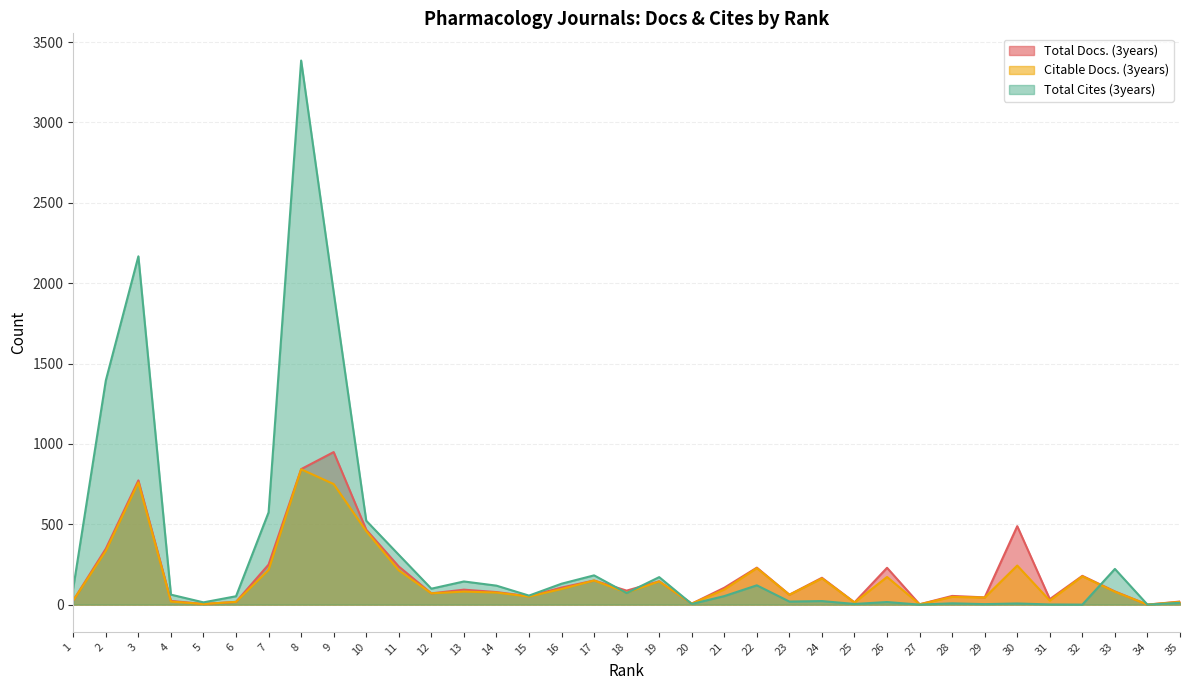

What is the difference between the second highest and minimum values in the Citable Docs. (3years) series?

760